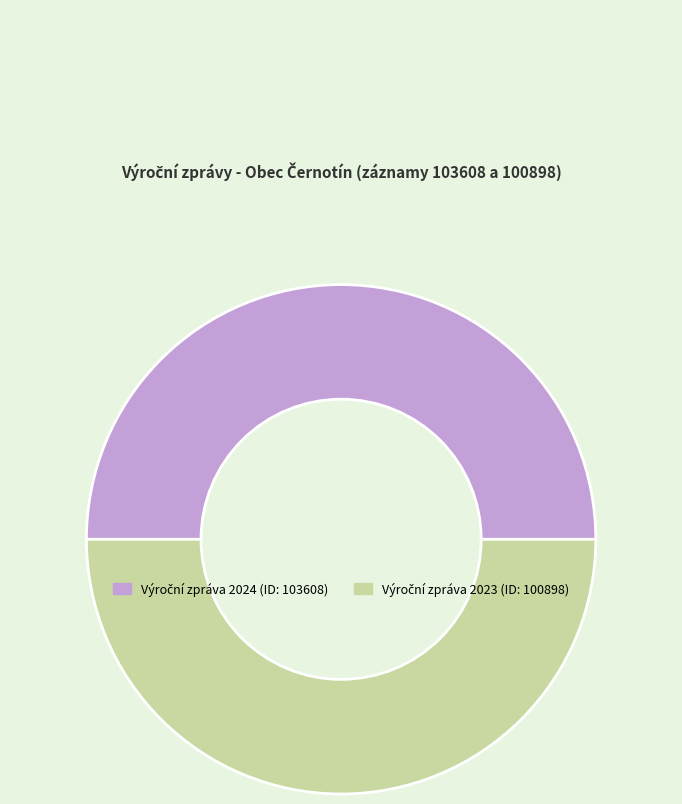

Count the number of slices in the pie.

2